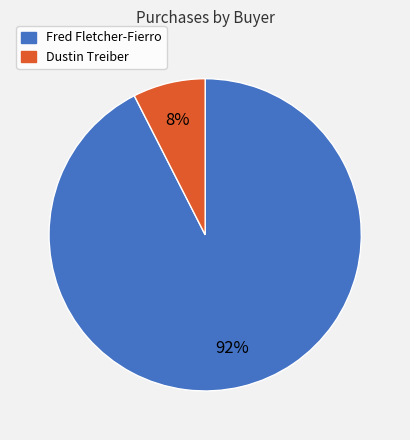

True or false: Fred Fletcher-Fierro accounts for 92% of the total.

True